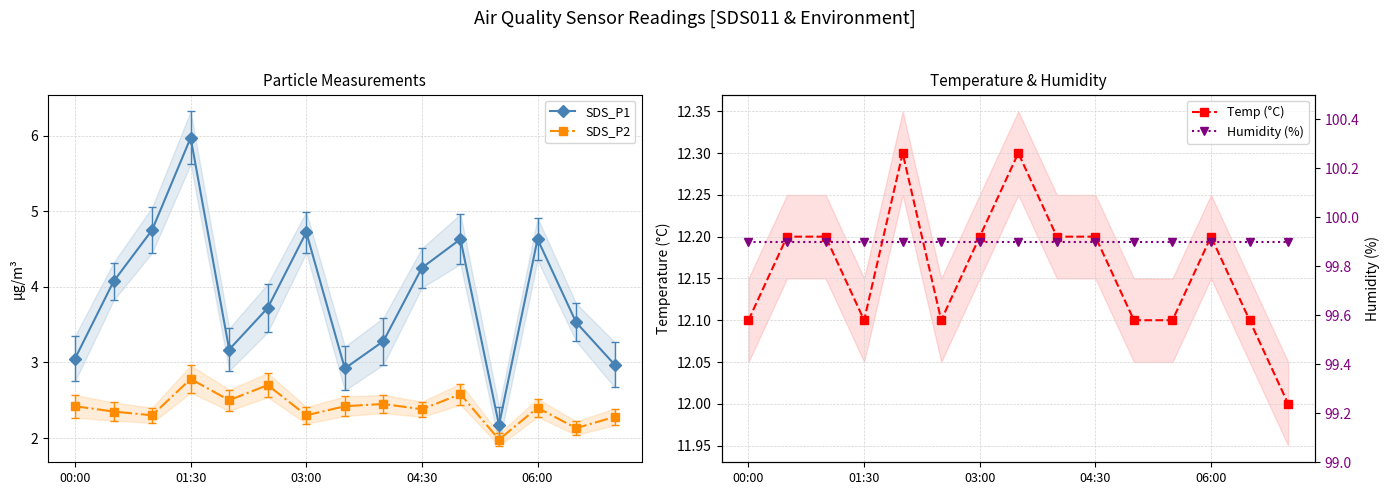

Which category has the highest value in the SDS_P1 series?

01:30